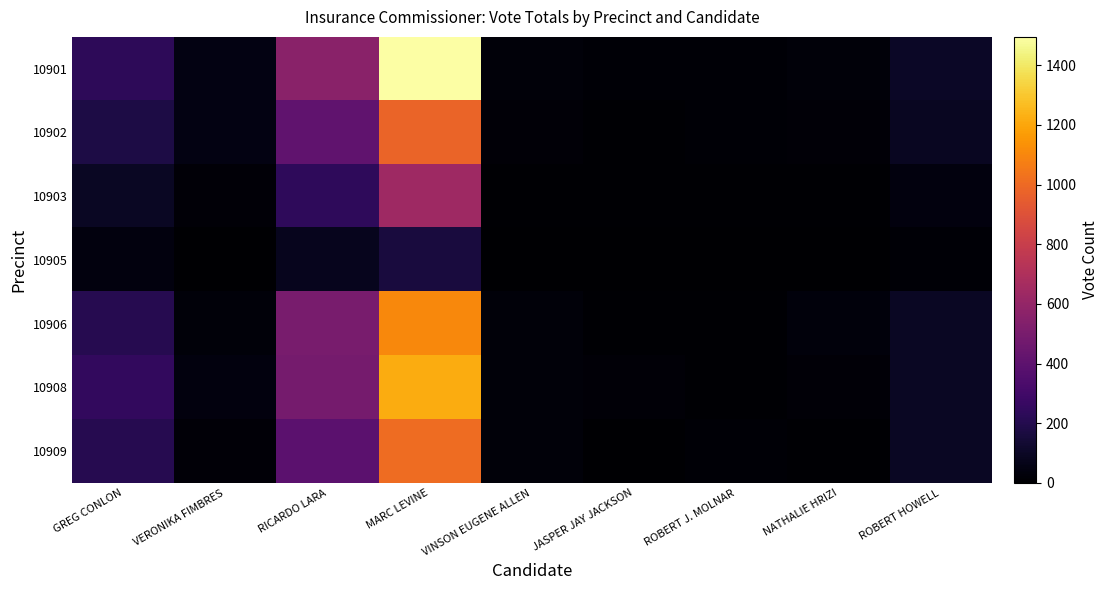

Reading left to right, extract all data points from this chart.

10901: GREG CONLON=233	VERONIKA FIMBRES=50	RICARDO LARA=564	MARC LEVINE=1495	VINSON EUGENE ALLEN=28	JASPER JAY JACKSON=15	ROBERT J. MOLNAR=15	NATHALIE HRIZI=27	ROBERT HOWELL=101
10902: GREG CONLON=177	VERONIKA FIMBRES=48	RICARDO LARA=409	MARC LEVINE=979	VINSON EUGENE ALLEN=23	JASPER JAY JACKSON=7	ROBERT J. MOLNAR=12	NATHALIE HRIZI=23	ROBERT HOWELL=91
10903: GREG CONLON=95	VERONIKA FIMBRES=22	RICARDO LARA=238	MARC LEVINE=641	VINSON EUGENE ALLEN=9	JASPER JAY JACKSON=7	ROBERT J. MOLNAR=7	NATHALIE HRIZI=11	ROBERT HOWELL=37
10905: GREG CONLON=39	VERONIKA FIMBRES=3	RICARDO LARA=79	MARC LEVINE=161	VINSON EUGENE ALLEN=0	JASPER JAY JACKSON=3	ROBERT J. MOLNAR=4	NATHALIE HRIZI=5	ROBERT HOWELL=12
10906: GREG CONLON=208	VERONIKA FIMBRES=26	RICARDO LARA=500	MARC LEVINE=1104	VINSON EUGENE ALLEN=28	JASPER JAY JACKSON=11	ROBERT J. MOLNAR=9	NATHALIE HRIZI=30	ROBERT HOWELL=94
10908: GREG CONLON=251	VERONIKA FIMBRES=37	RICARDO LARA=490	MARC LEVINE=1220	VINSON EUGENE ALLEN=28	JASPER JAY JACKSON=19	ROBERT J. MOLNAR=7	NATHALIE HRIZI=21	ROBERT HOWELL=94
10909: GREG CONLON=208	VERONIKA FIMBRES=20	RICARDO LARA=392	MARC LEVINE=1010	VINSON EUGENE ALLEN=25	JASPER JAY JACKSON=4	ROBERT J. MOLNAR=14	NATHALIE HRIZI=9	ROBERT HOWELL=95